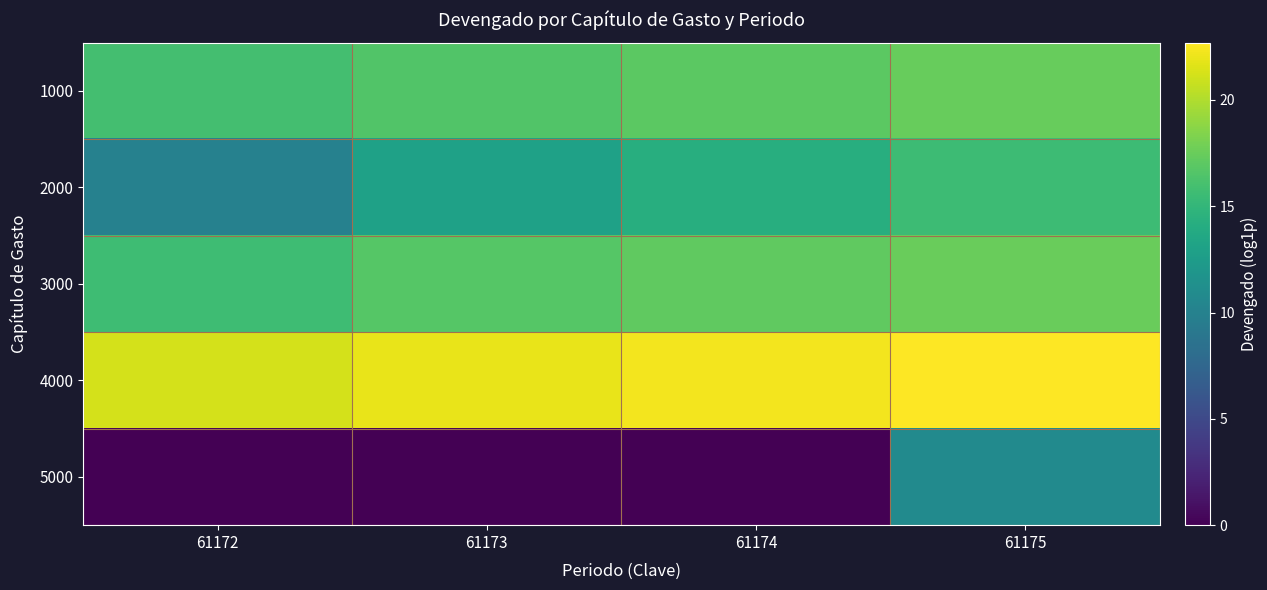

Reading right to left, what are all the values shown in this chart?

1000: 61175=17.4	61174=17.0	61173=16.6	61172=15.9
2000: 61175=15.5	61174=14.2	61173=13.0	61172=10.0
3000: 61175=17.5	61174=17.2	61173=16.7	61172=15.6
4000: 61175=22.7	61174=22.3	61173=21.9	61172=21.3
5000: 61175=10.9	61174=0.0	61173=0.0	61172=0.0